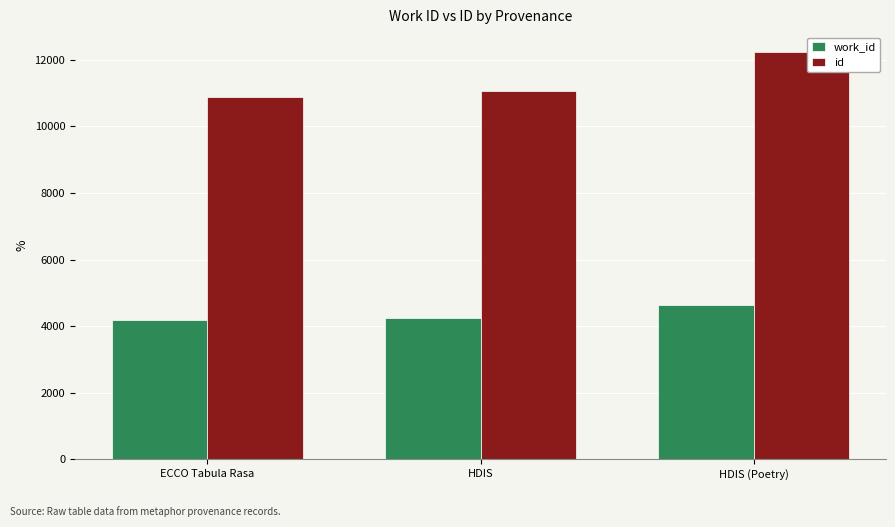

Which series has the widest spread of values?

id